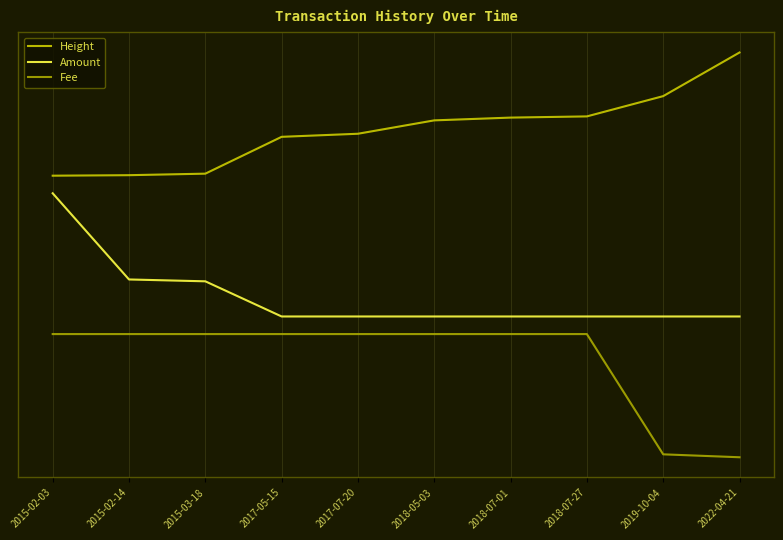

The value of Fee at 2018-07-27 is 0.7. True or false?

True